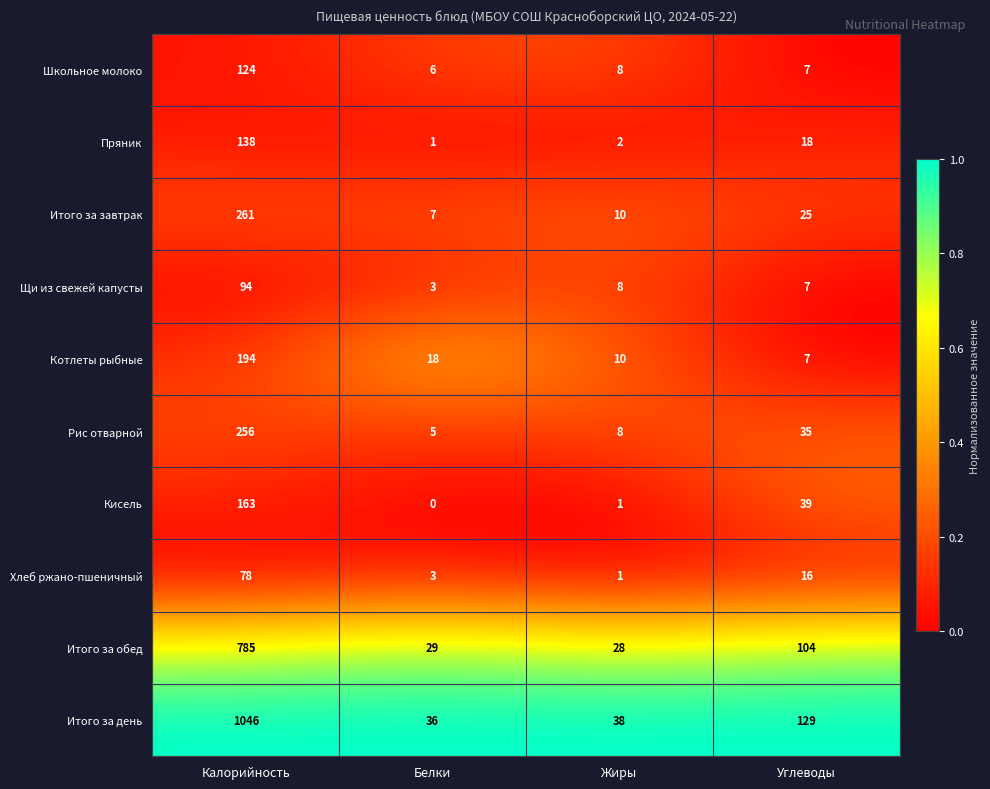

Which category has the highest value across all series?

Калорийность